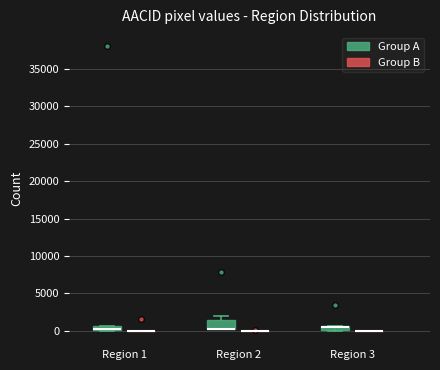

Comparing the boxes themselves (not the whiskers), which one is the tallest?

Region 2 (Group A)